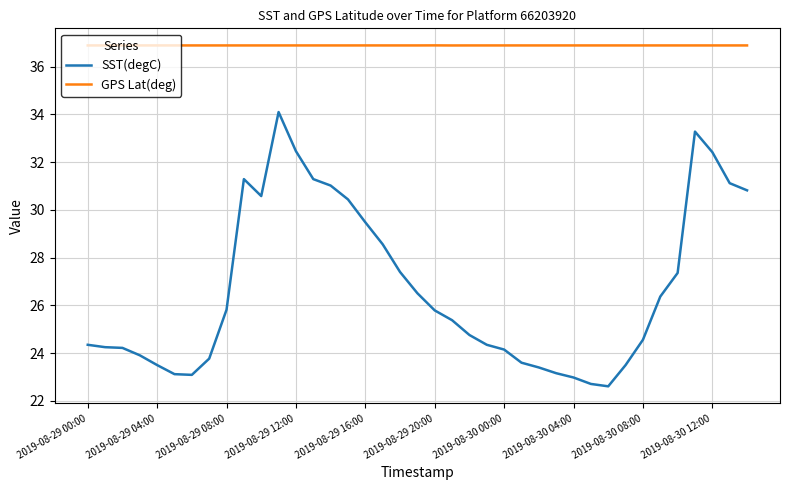

What is the sum of all GPS Lat(deg) values?

1438.7